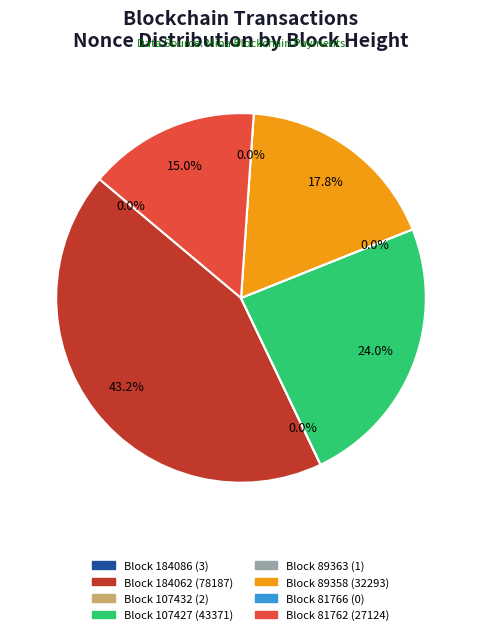

Which has a higher value, 89358 or 184086?

89358